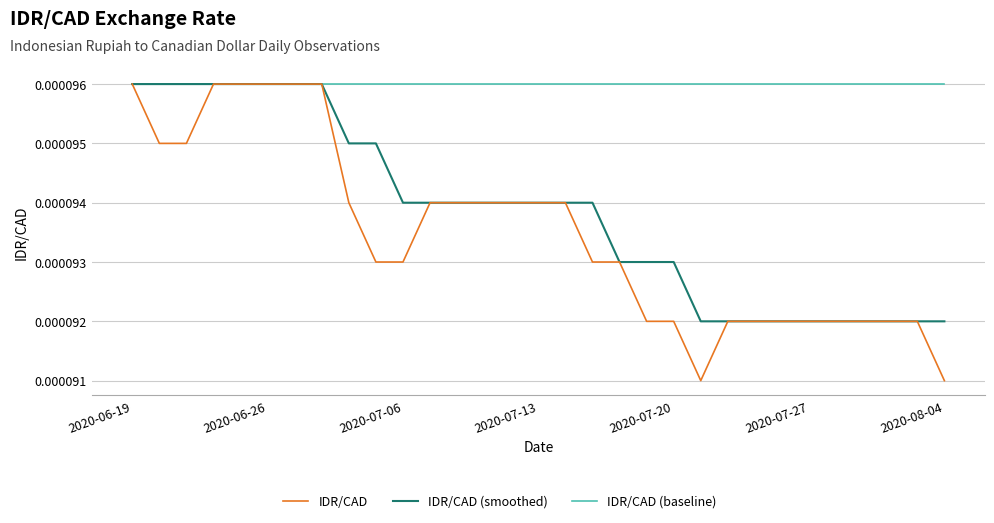

Which series has the widest spread of values?

IDR/CAD